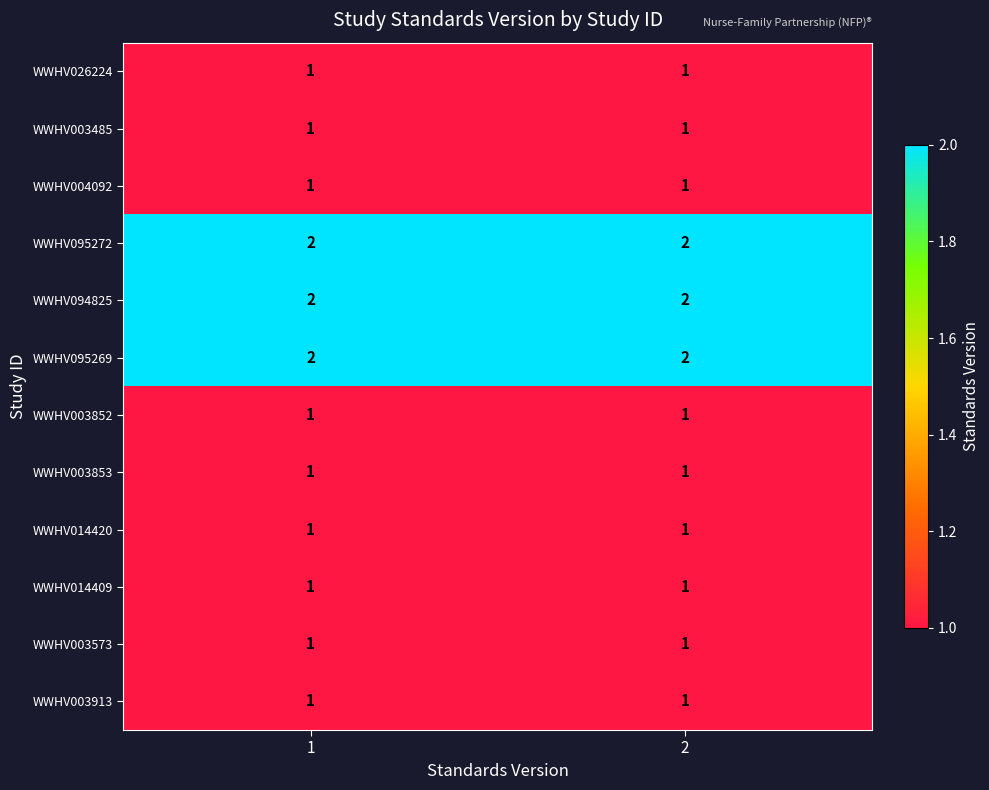

What is the minimum value shown in the chart?

1